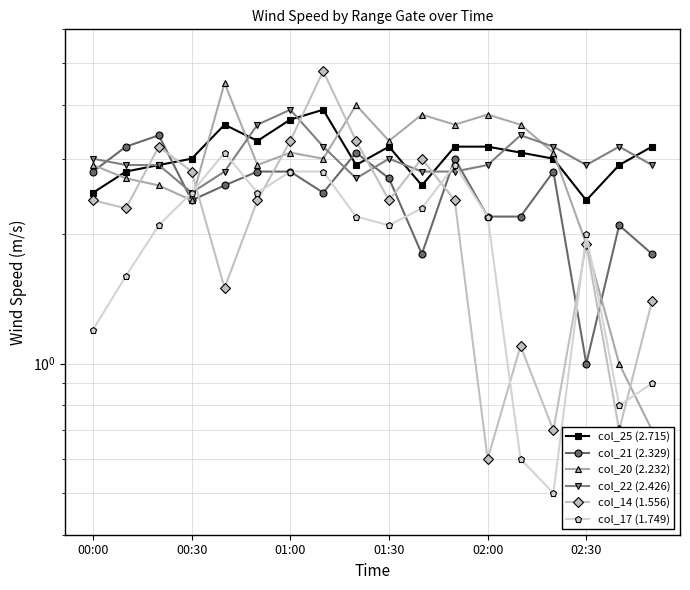

How many lines are shown in the chart?

6